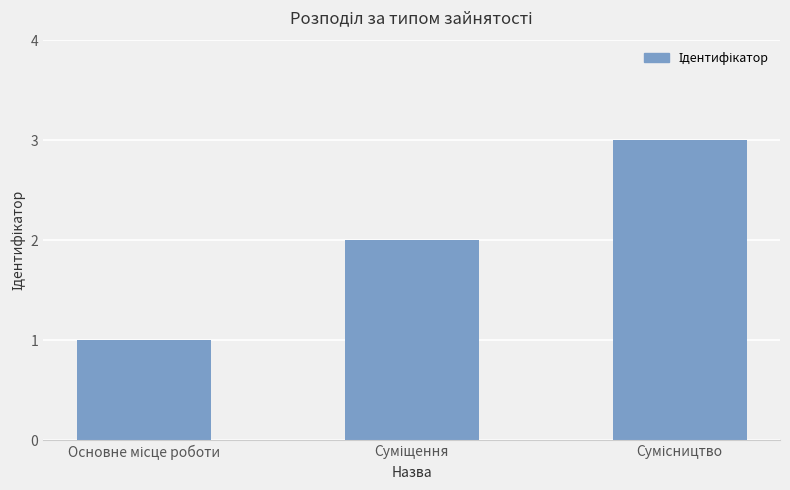

What is the sum of all values?

6